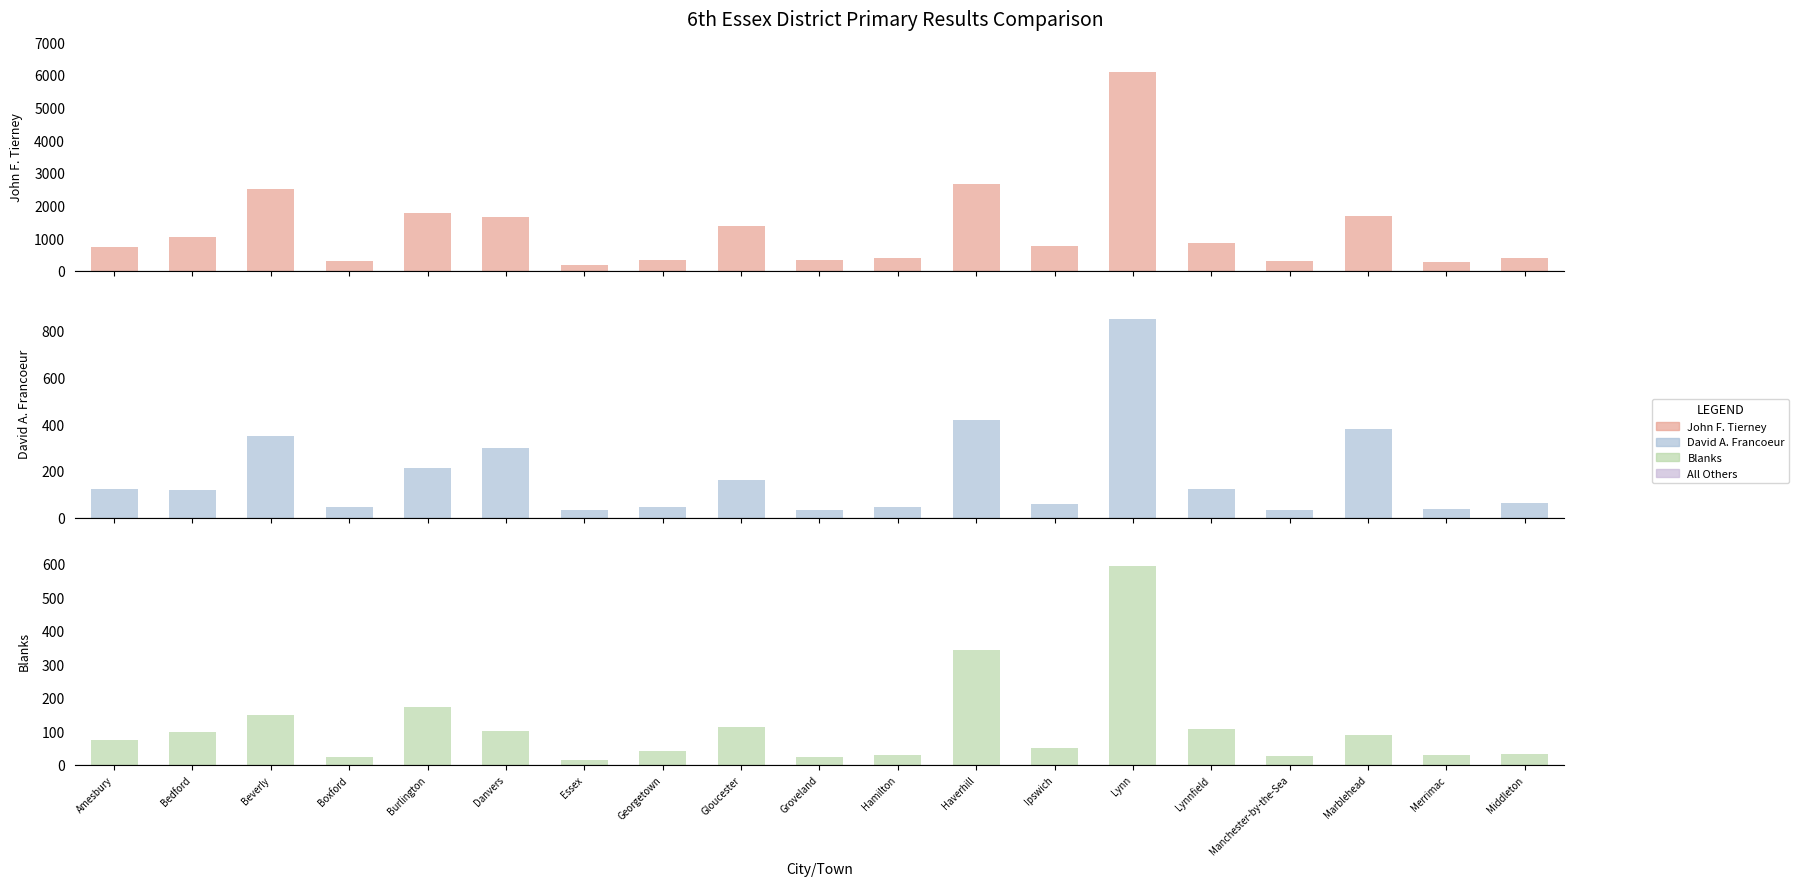

How many distinct data groups are displayed?

3